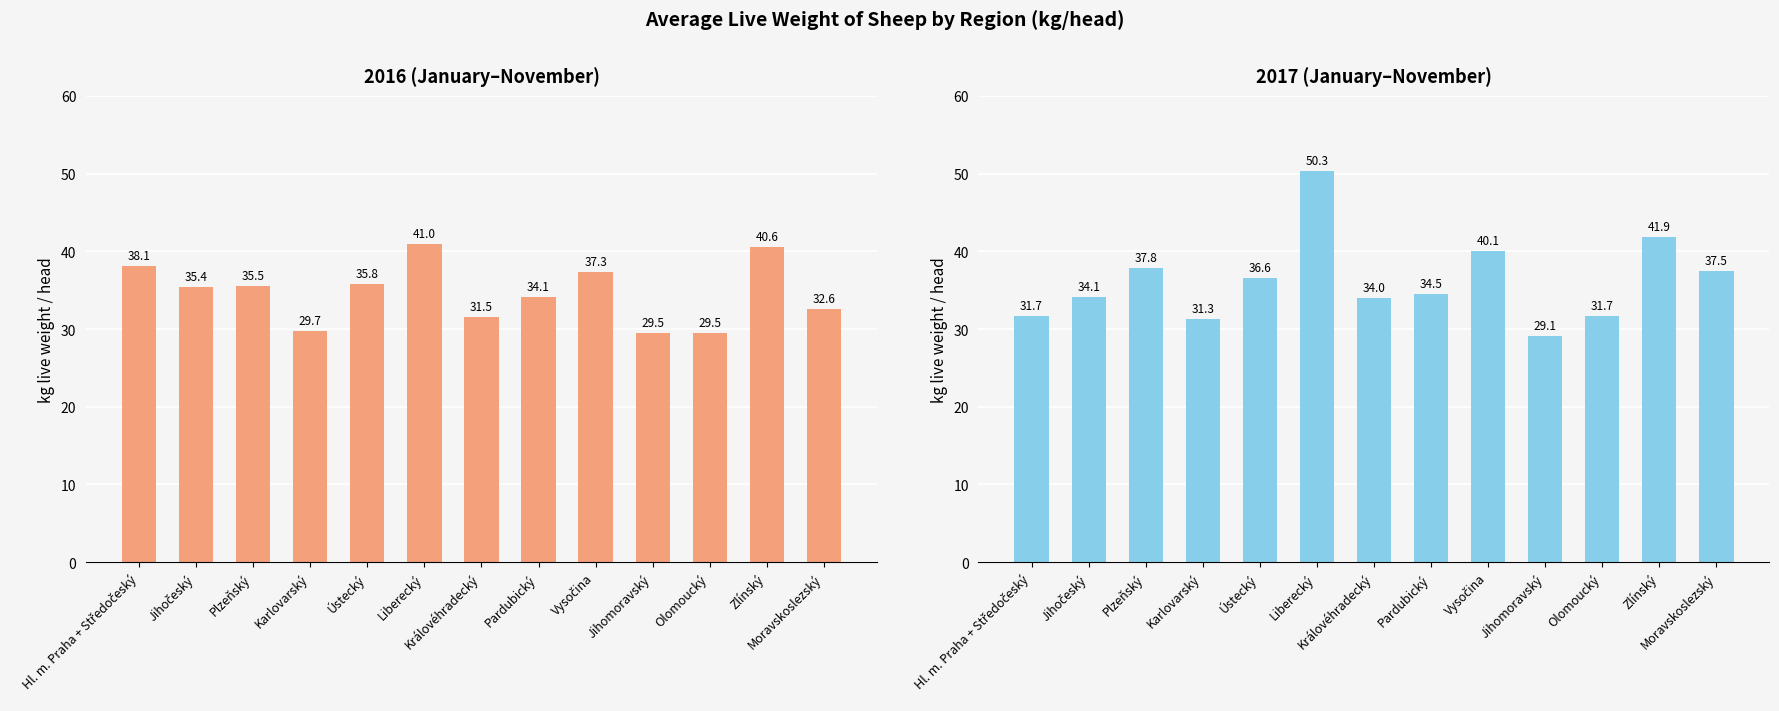

How many bars are there in total?

26